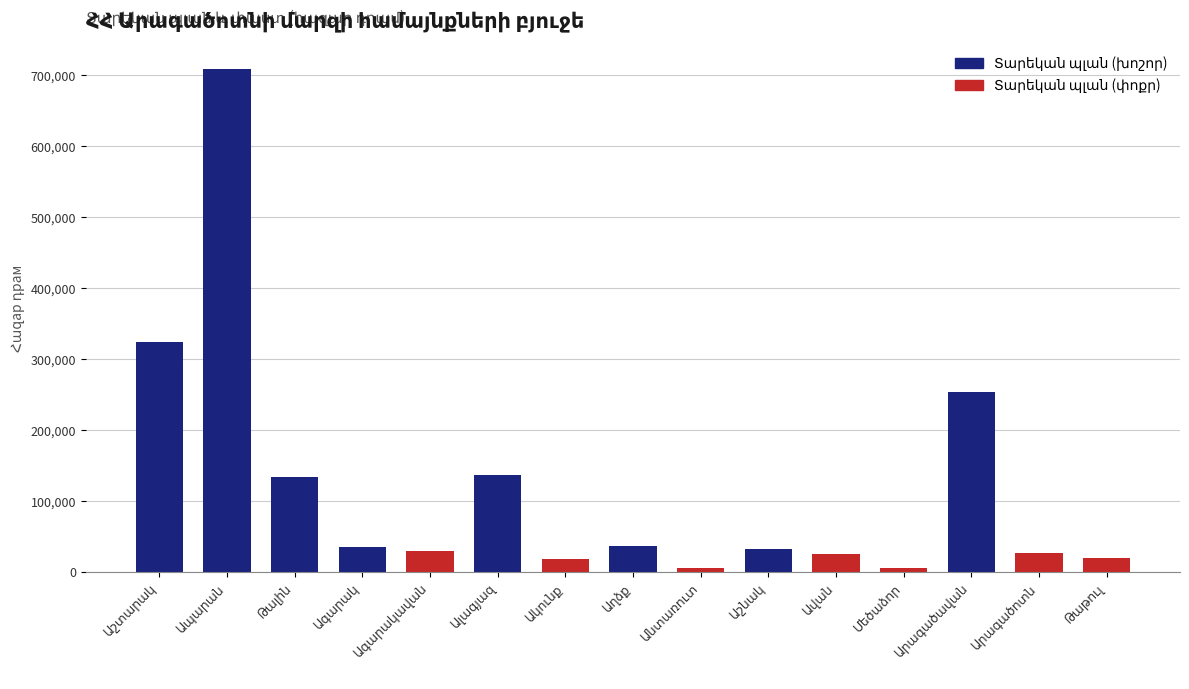

Approximately how many times larger is the value at Անտառուտ compared to Արագածոտն?

0.2